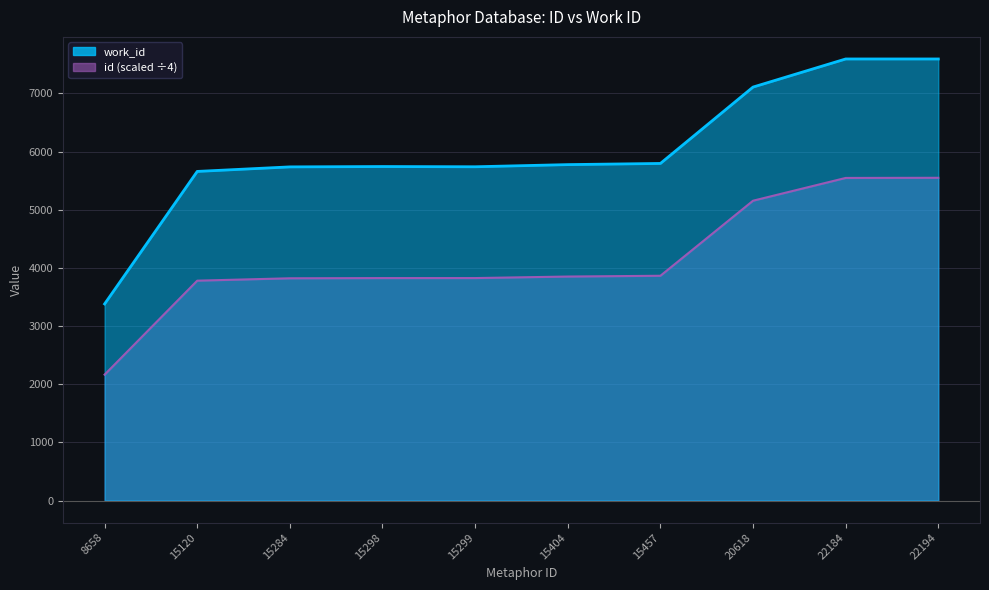

What is the difference between the work_id values at 15457 and 22184?

1796.0